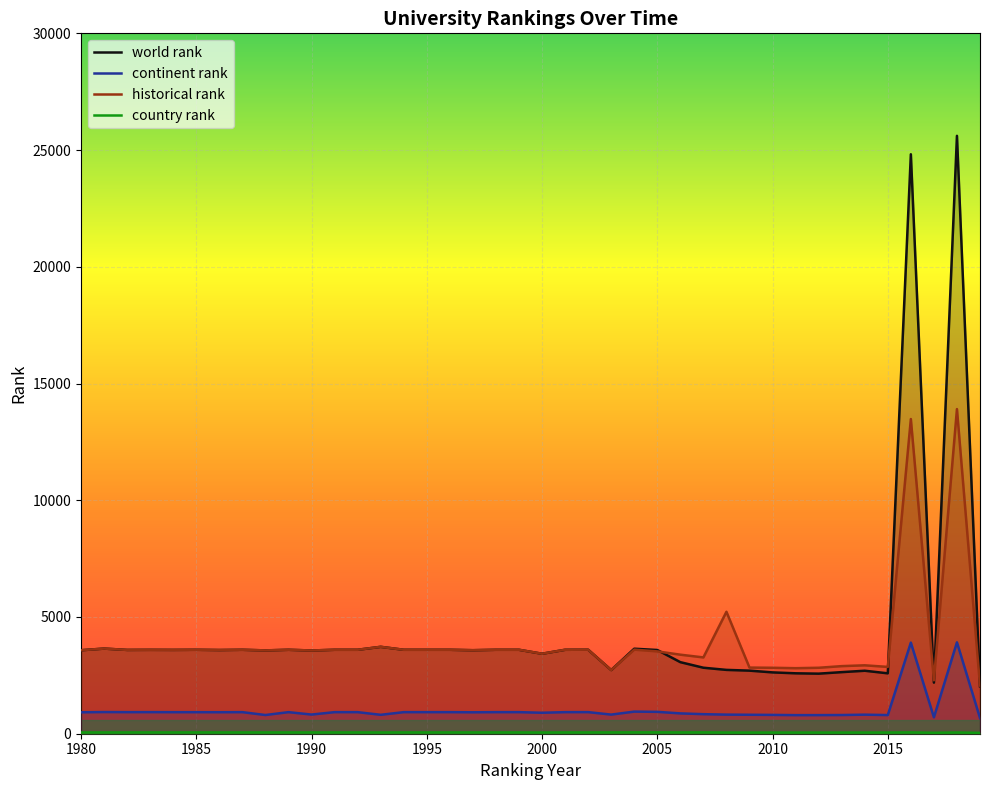

Which series has the largest total across all categories?

world rank